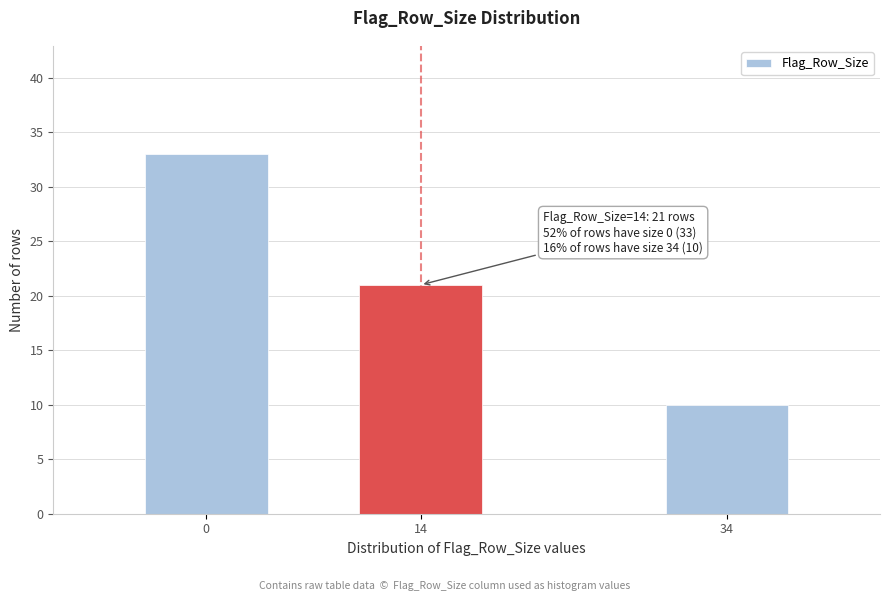

Reading right to left, list all the values displayed in this chart.

10	21	33